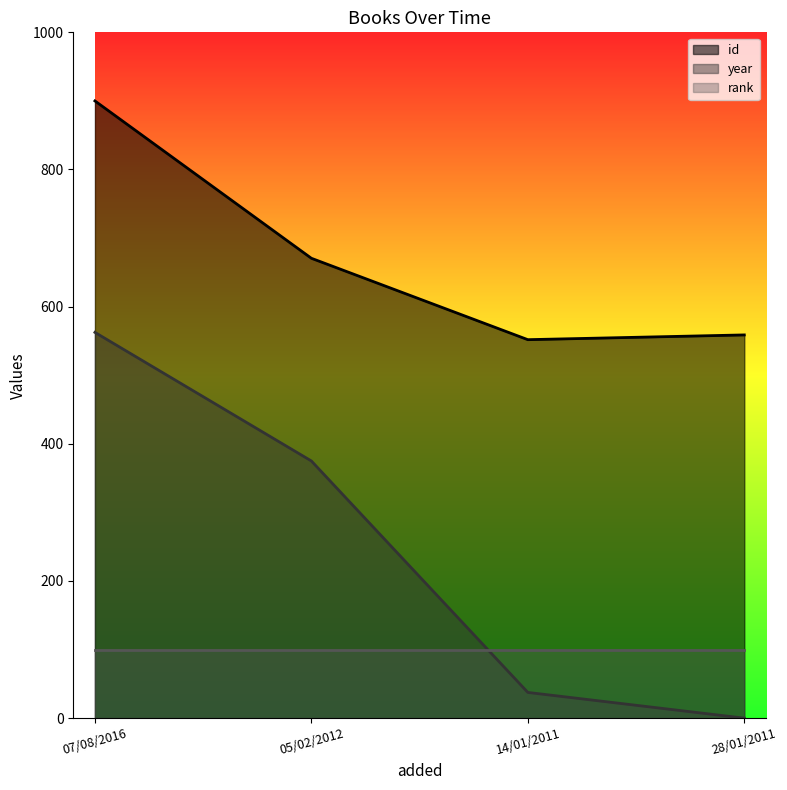

What is the label of the 4th point from the right?

07/08/2016